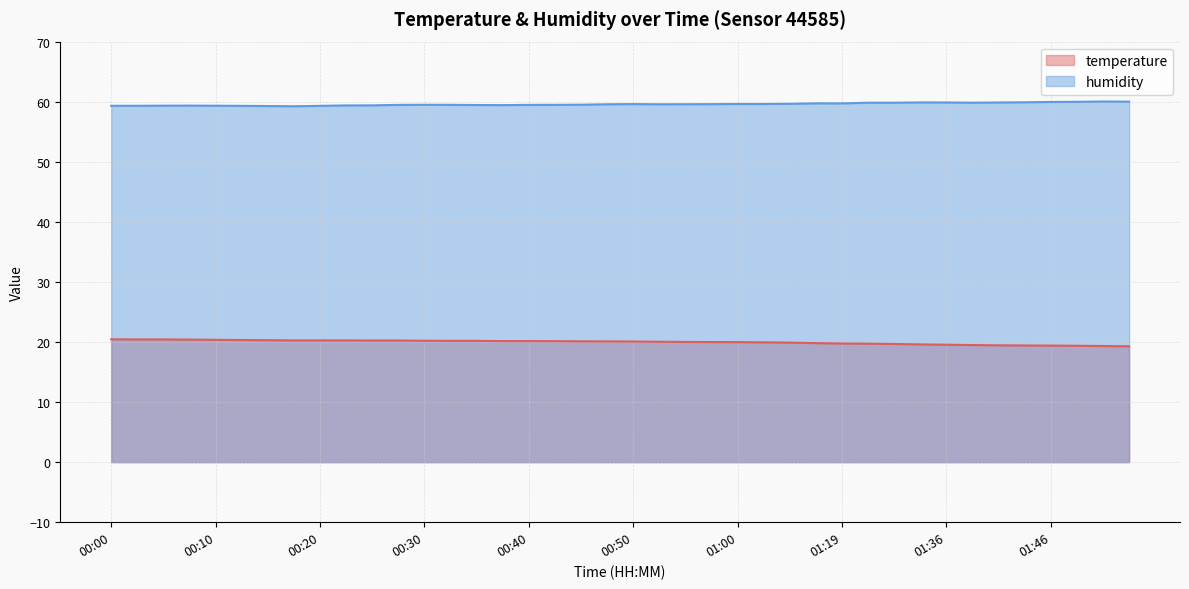

What is the average value of the temperature series?

20.0